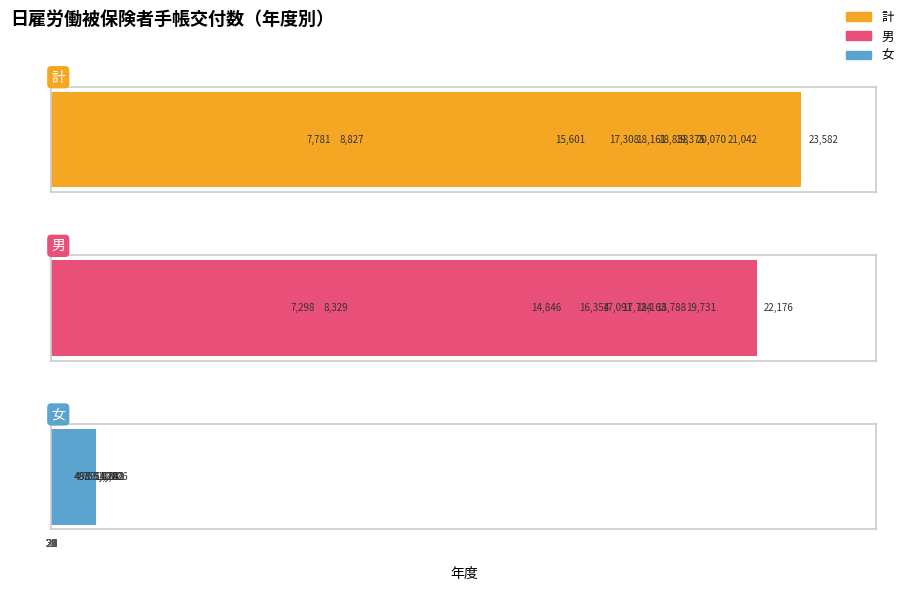

What is the difference between the maximum and minimum values in the 女 series?

923